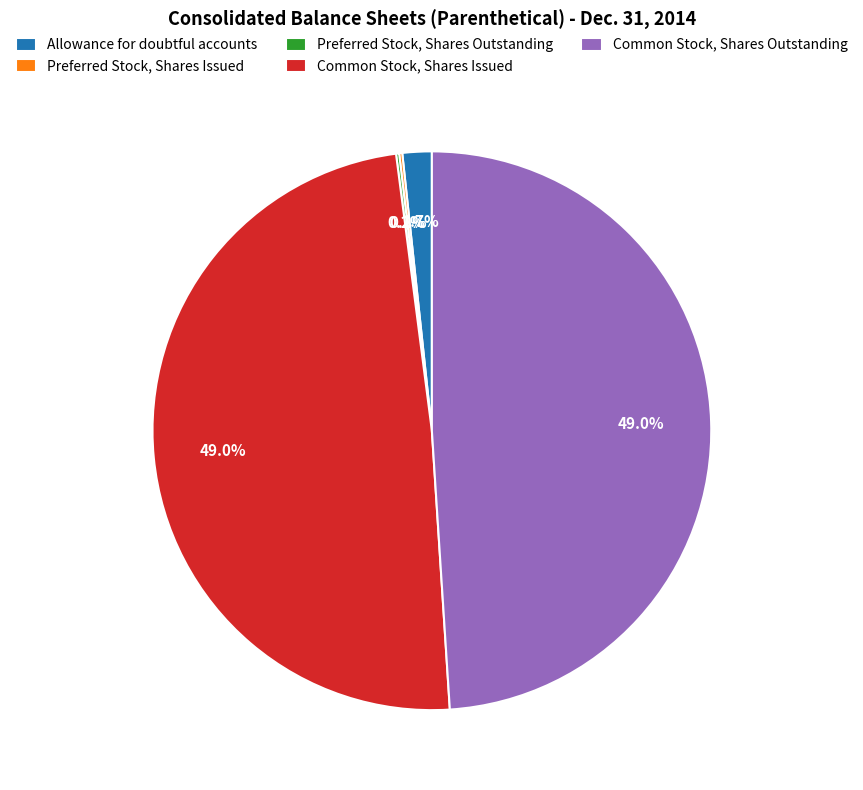

Combined, do Allowance for doubtful accounts and Common Stock, Shares Outstanding account for over 50%?

Yes